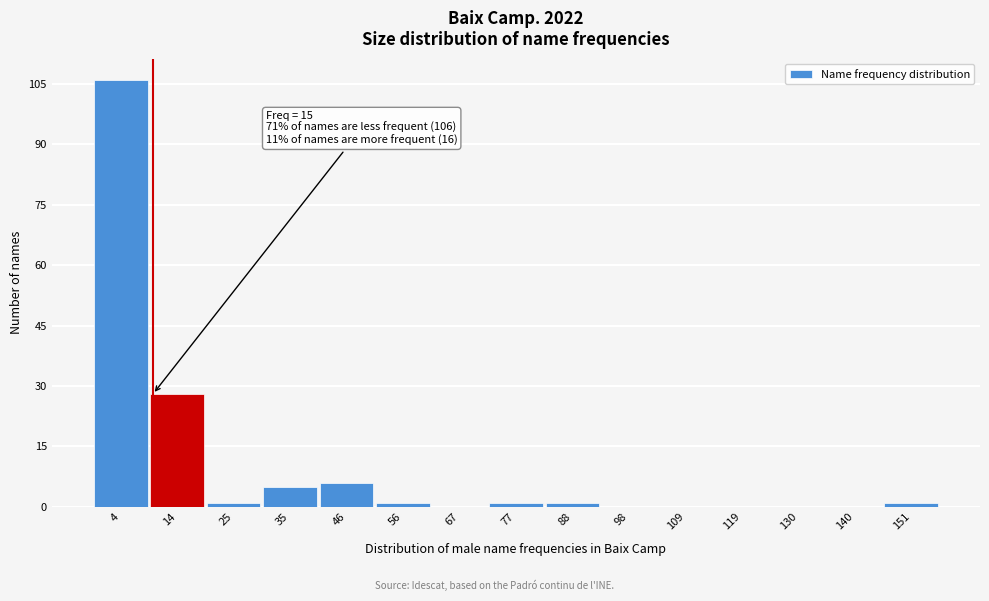

Reading right to left, list all the values displayed in this chart.

151=1	140=0	130=0	119=0	109=0	98=0	88=1	77=1	67=0	56=1	46=6	35=5	25=1	14=28	4=106